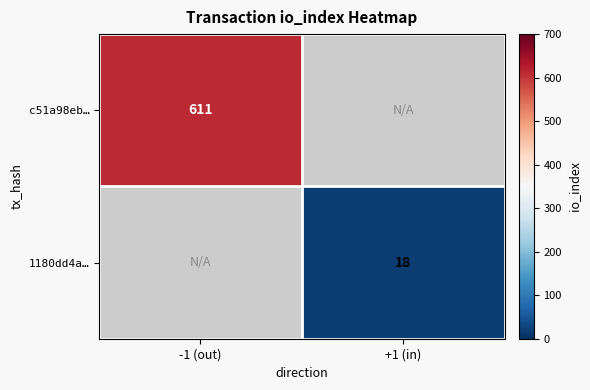

True or false: c51a98eb… has a value of 157 at -1 (out).

False